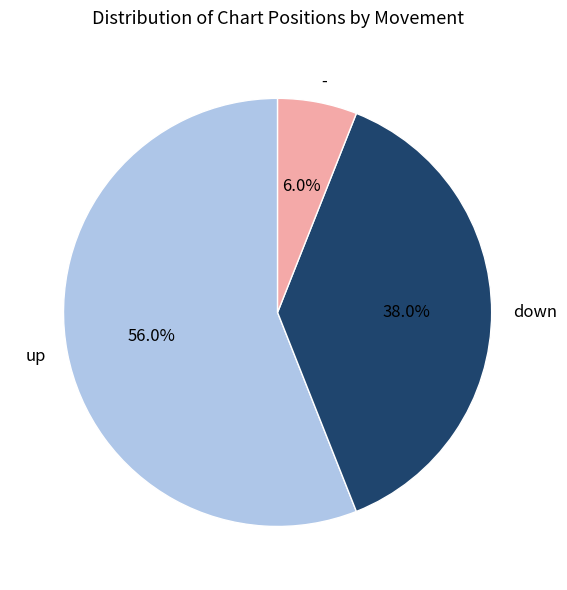

Which category has the smallest portion of the pie?

-